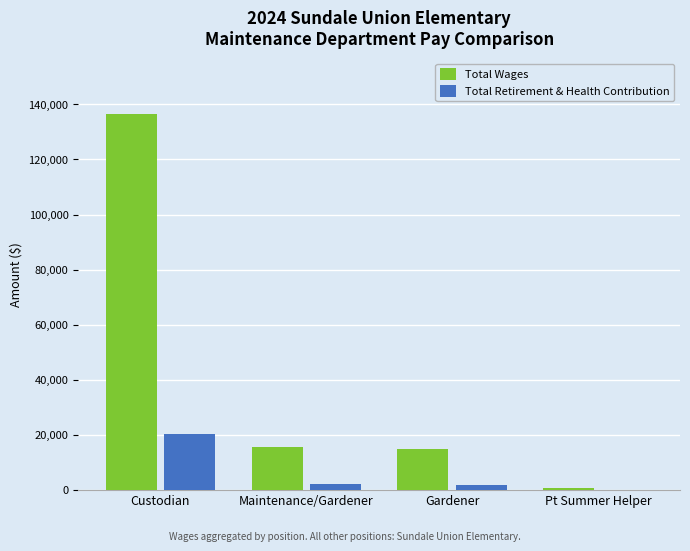

Is it true that Total Retirement & Health Contribution equals -7011 at Pt Summer Helper?

False